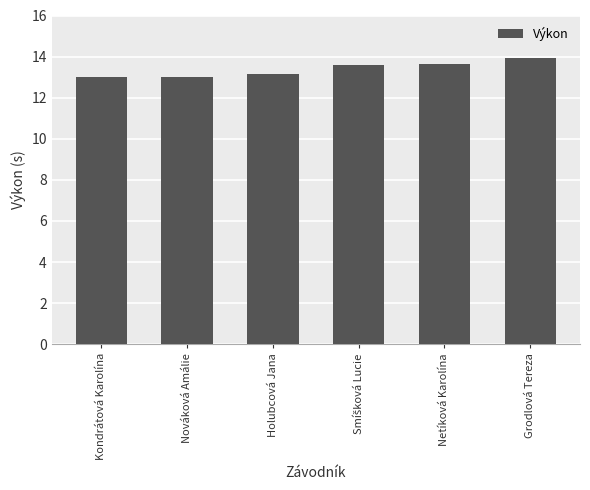

True or false: the data shows 18.7 at Kondrátová Karolína.

False